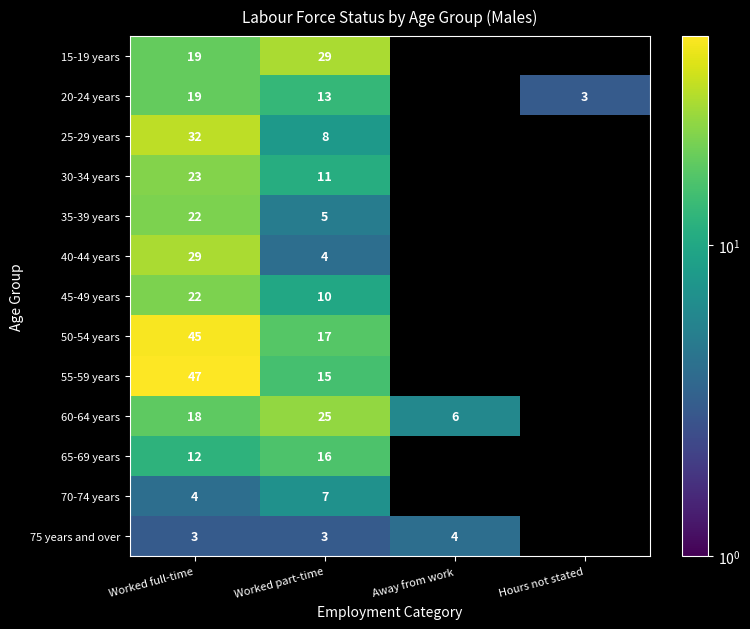

At which category does the chart reach its minimum across all series?

Hours not stated